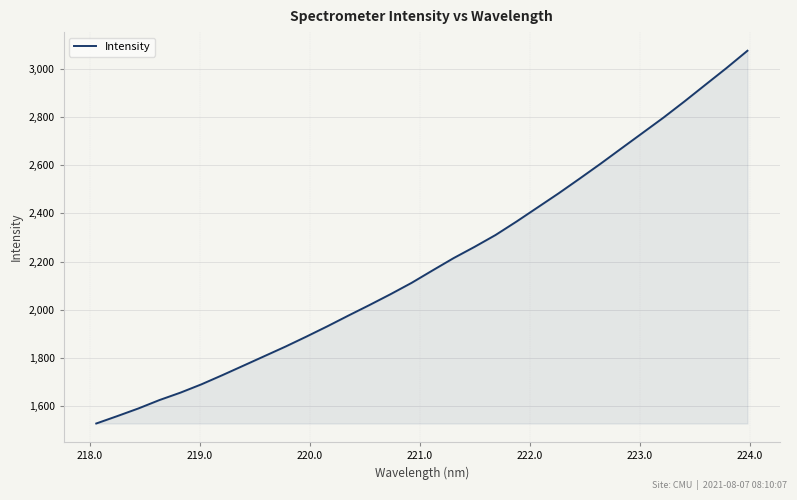

What is the greatest value displayed?

3076.0